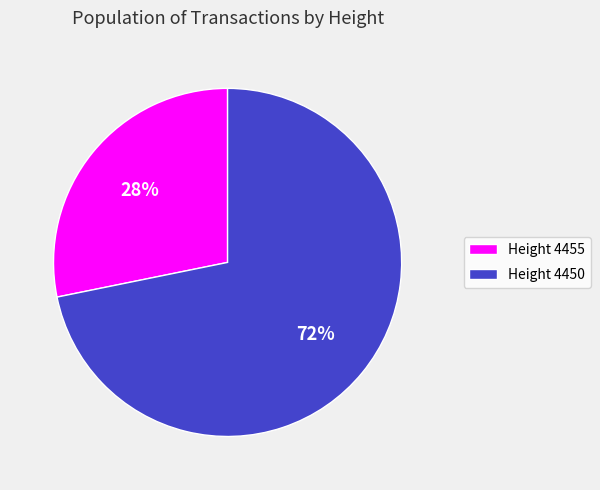

Which has a higher value, Height 4455 or Height 4450?

Height 4450